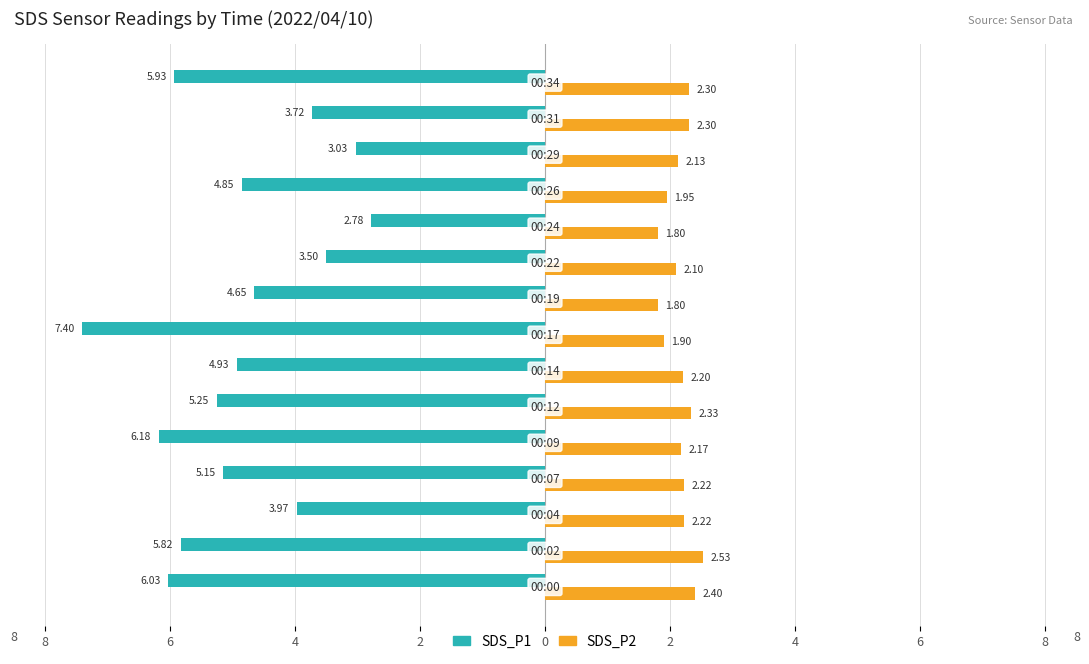

What are all the series names shown in the legend?

SDS_P1, SDS_P2